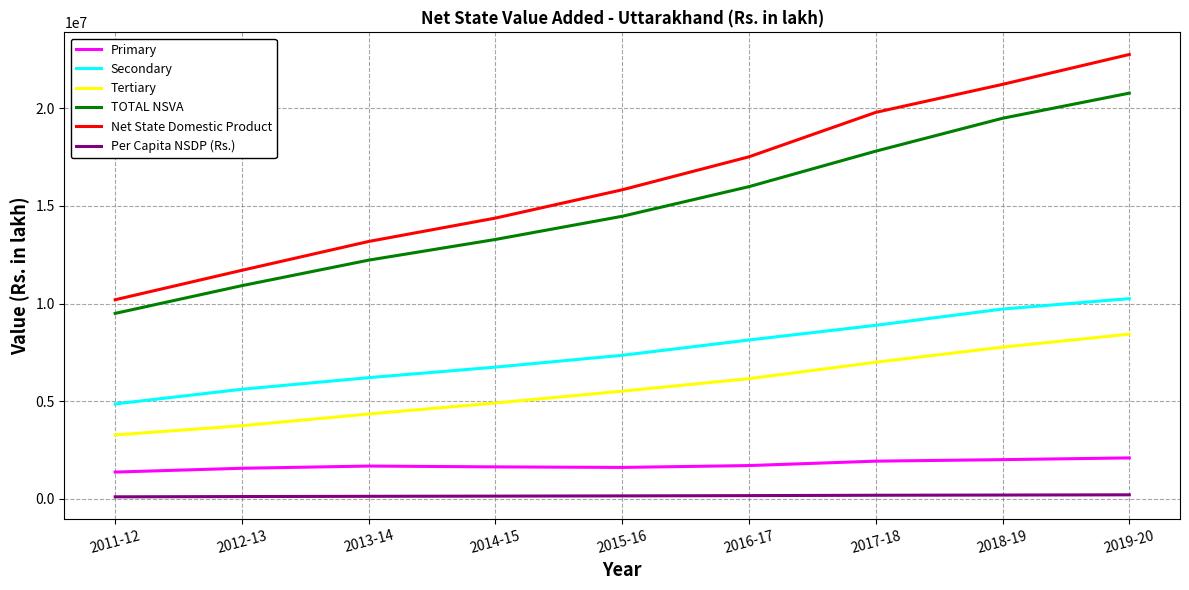

What is the average value of the Net State Domestic Product series?

16287324.0